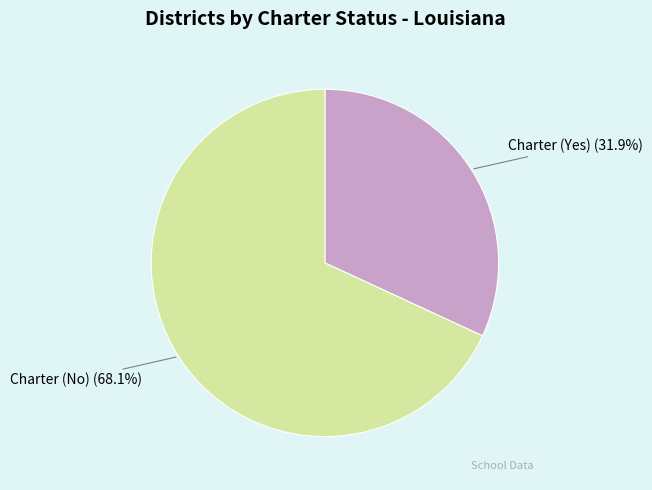

How many segments does this pie chart have?

2